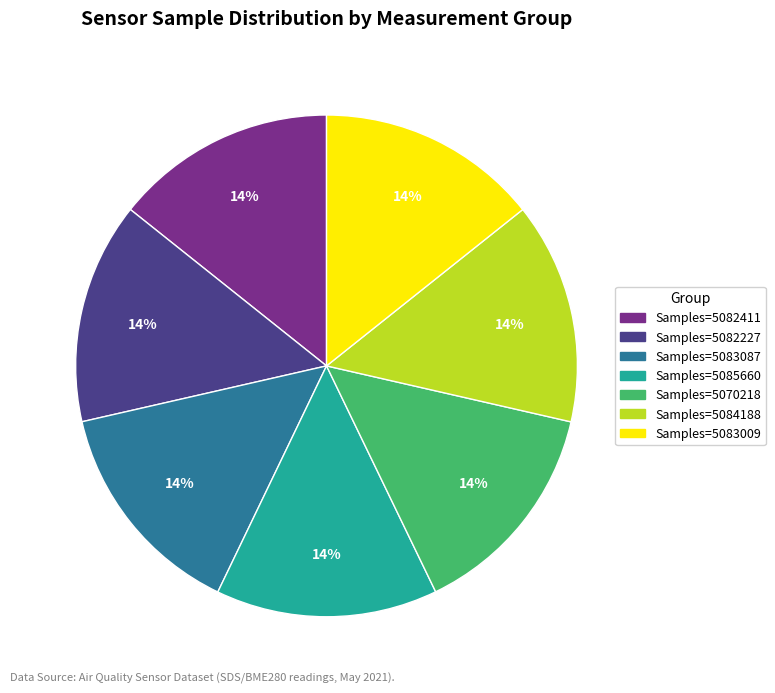

Is there any slice that represents more than half of the pie?

No